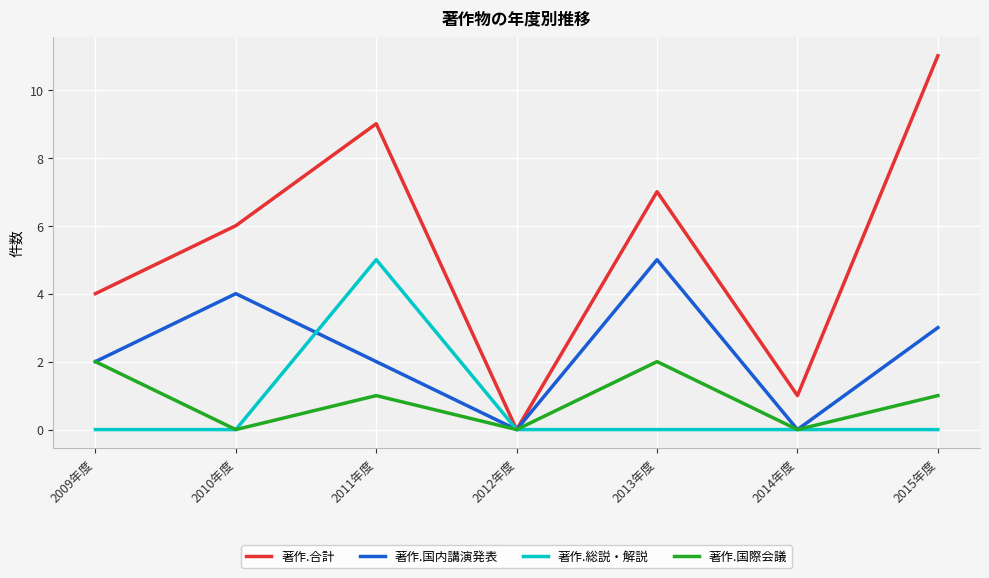

Is the value of 著作.国際会議 at 2014年度 greater than the value of 著作.合計 at 2013年度?

No